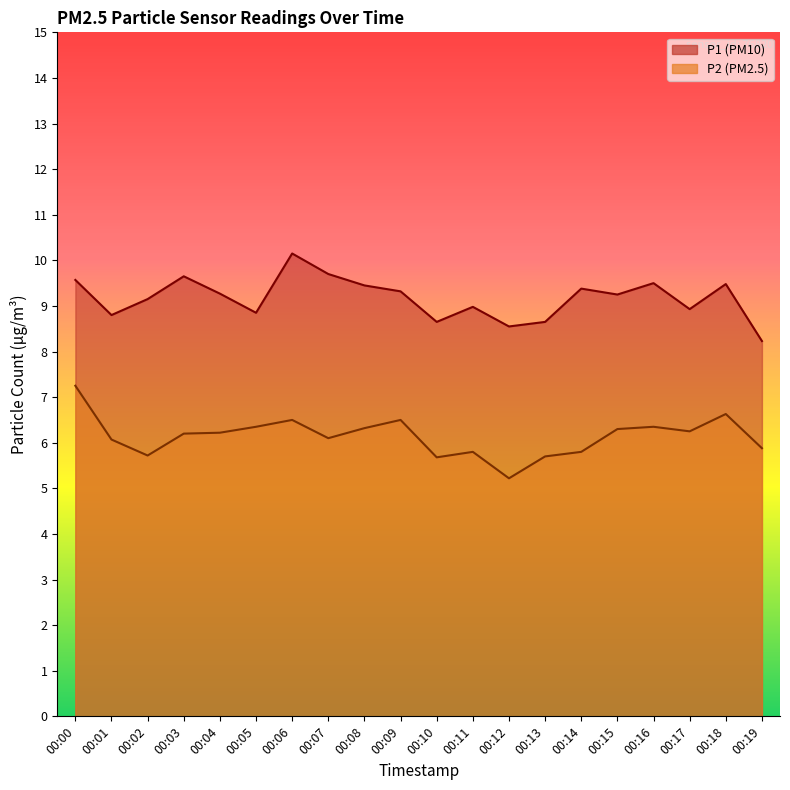

How many lines are shown in the chart?

2